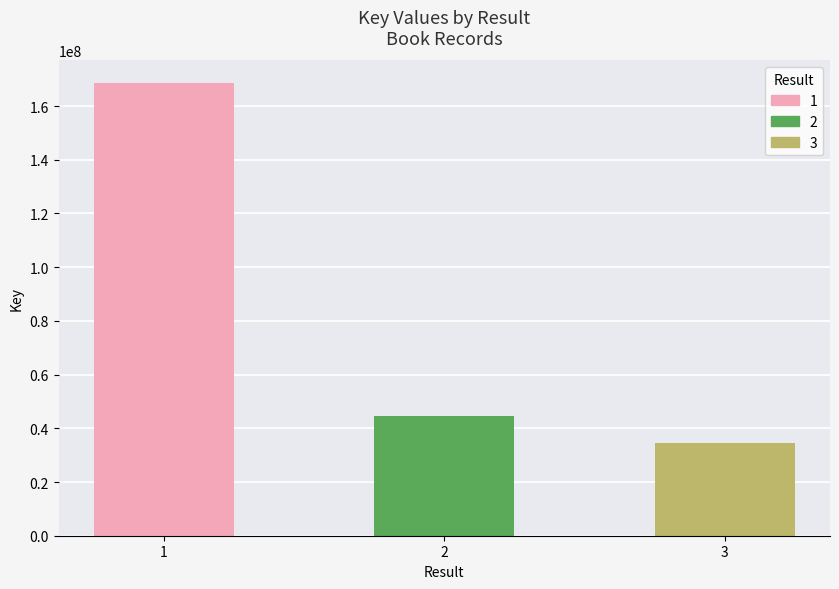

How many distinct data groups are displayed?

1